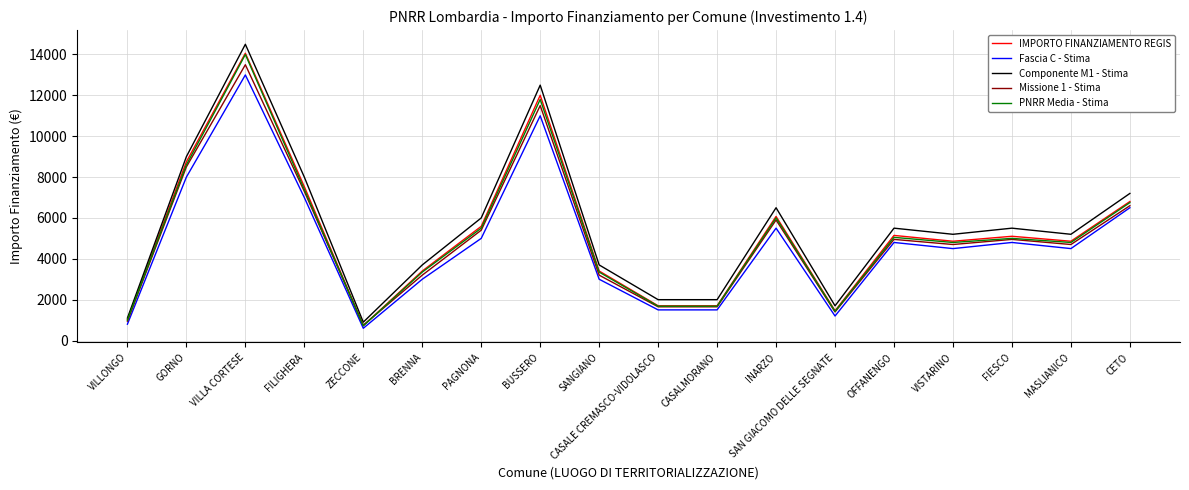

Between ZECCONE and BRENNA, which series saw the biggest shift?

Componente M1 - Stima